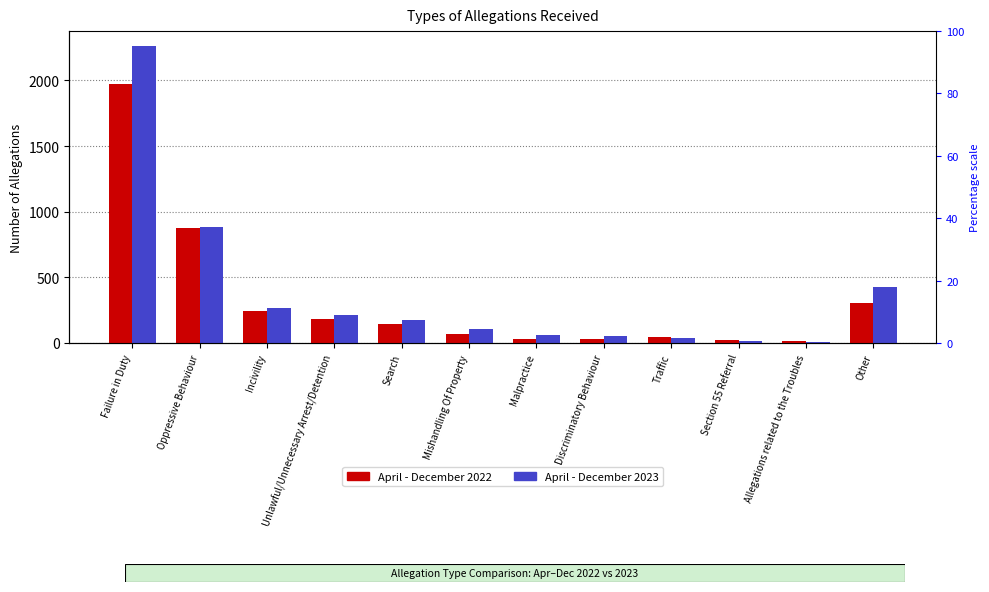

At Unlawful/Unnecessary Arrest/Detention, list the series in order from largest to smallest.

April - December 2023, April - December 2022